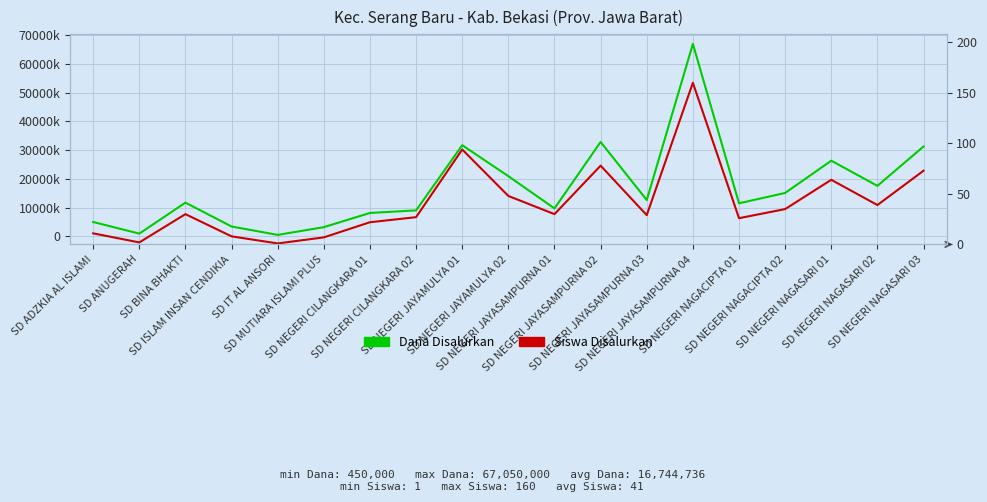

True or false: Dana Disalurkan and Siswa Disalurkan cross at least once.

False